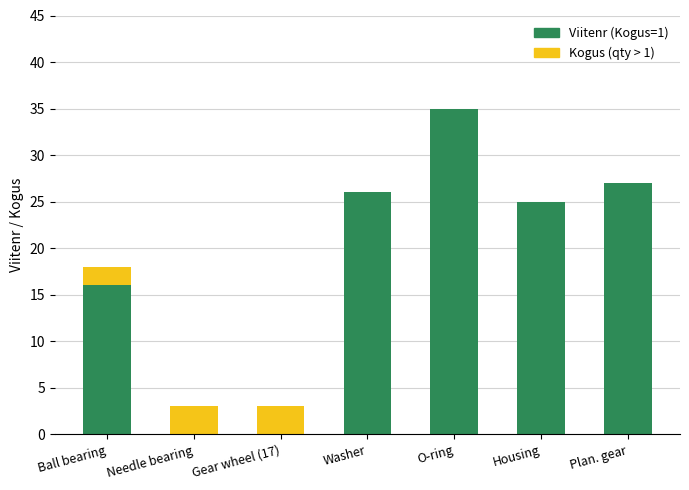

What is the total value across all series at Gear wheel (17)?

3